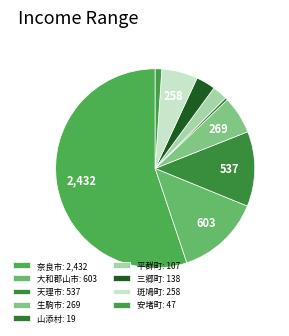

To the nearest percent, what is the difference between the 山添村 and 生駒市 slice percentages?

6%